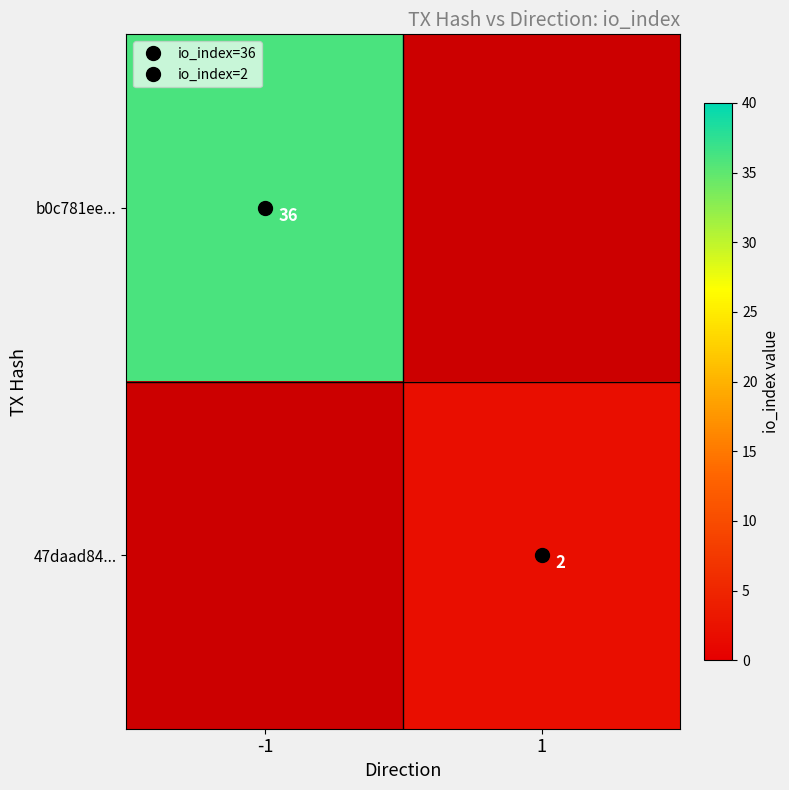

What is the highest value of the 47daad84... series?

2